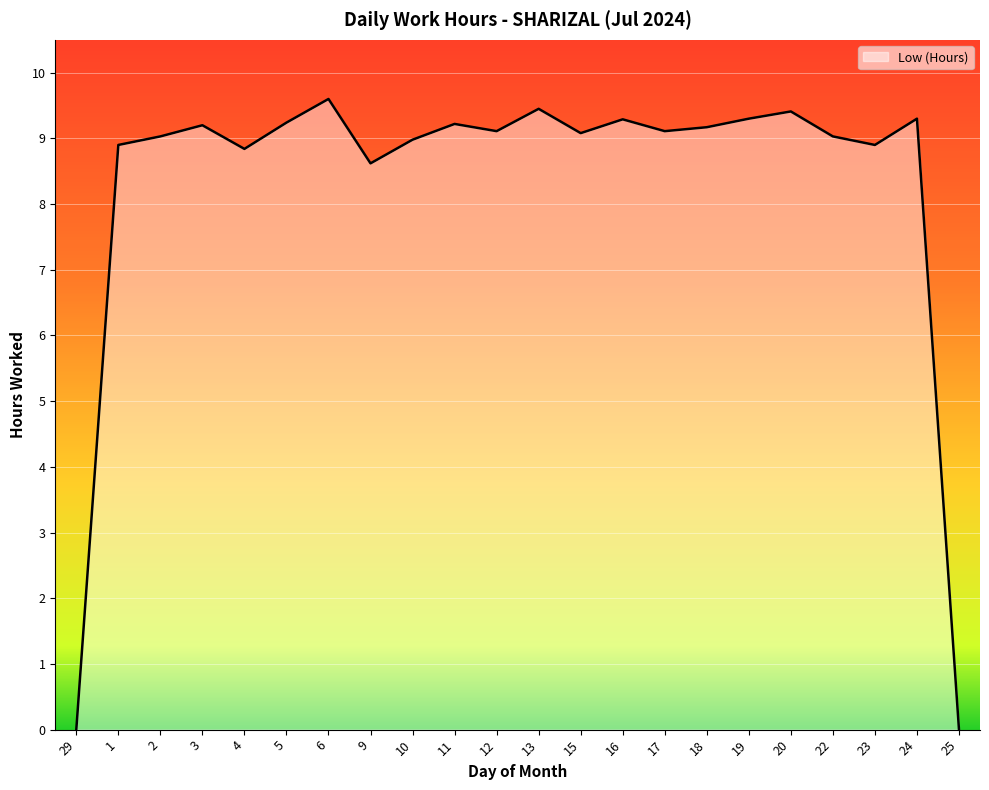

List the labels in order of value, smallest first.

29, 25, 9, 4, 1, 23, 10, 2, 22, 15, 12, 17, 18, 3, 11, 5, 16, 19, 24, 20, 13, 6